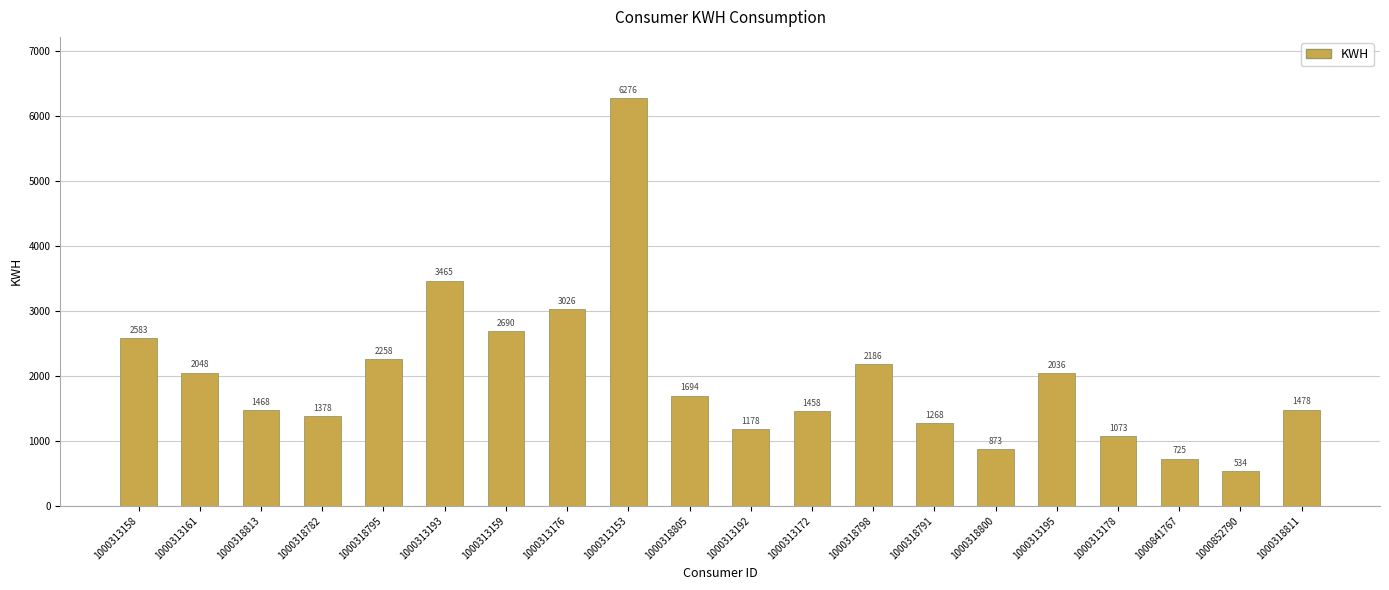

At which category does the chart reach its peak across all series?

1000313153